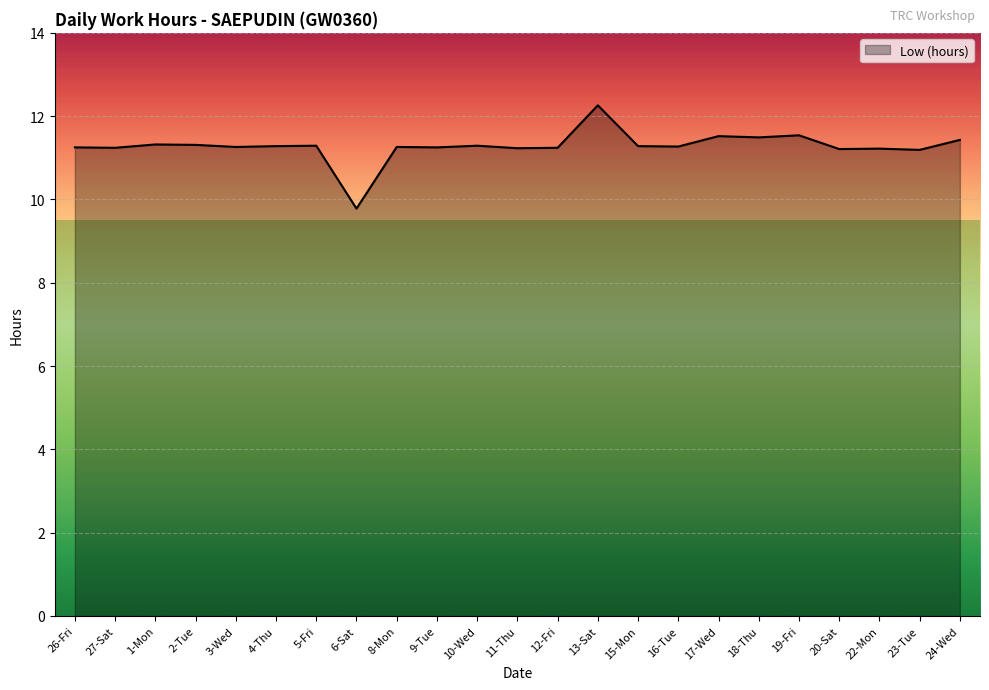

Read the value at 2-Tue.

11.3